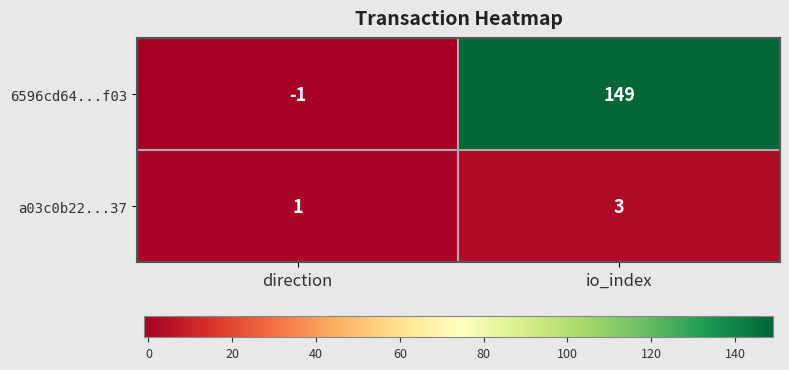

What is the minimum value shown in the chart?

-1